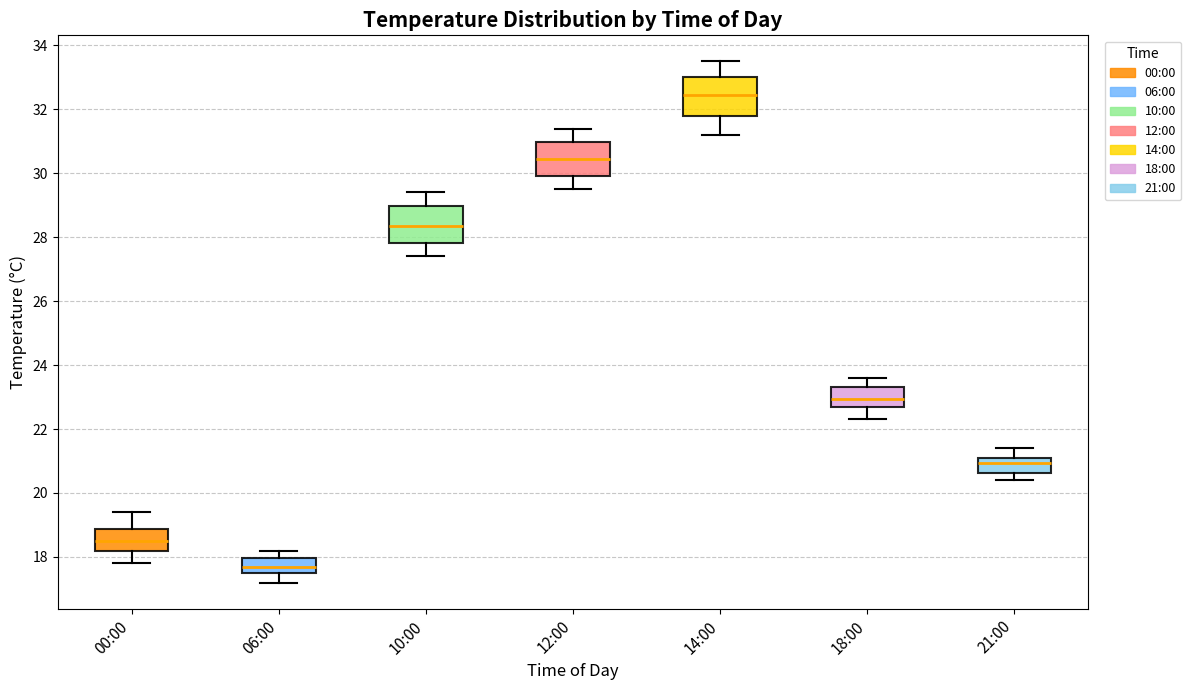

Which box has the lowest median line?

06:00